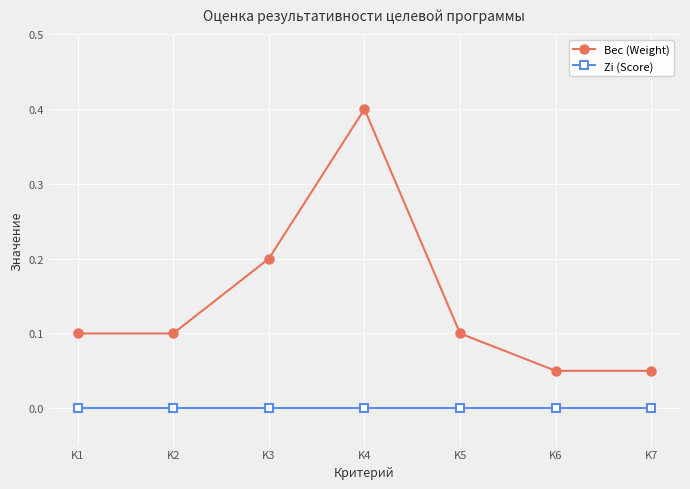

True or false: Zi (Score) and Вес (Weight) cross at least once.

False